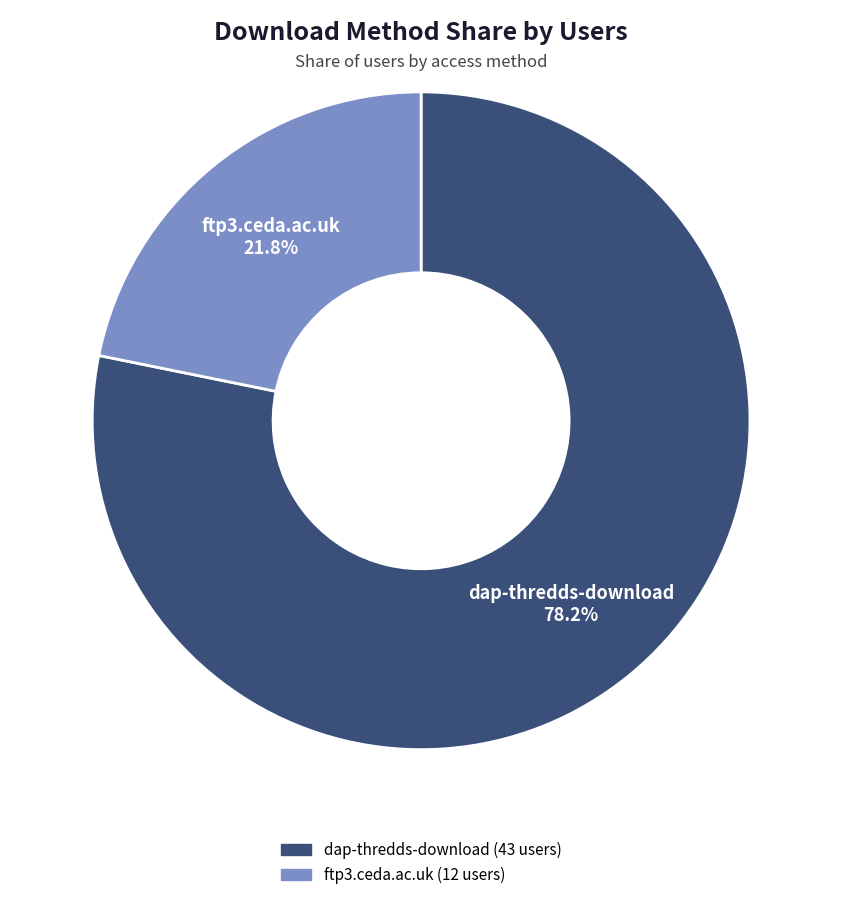

Which slice is the smallest?

ftp3.ceda.ac.uk